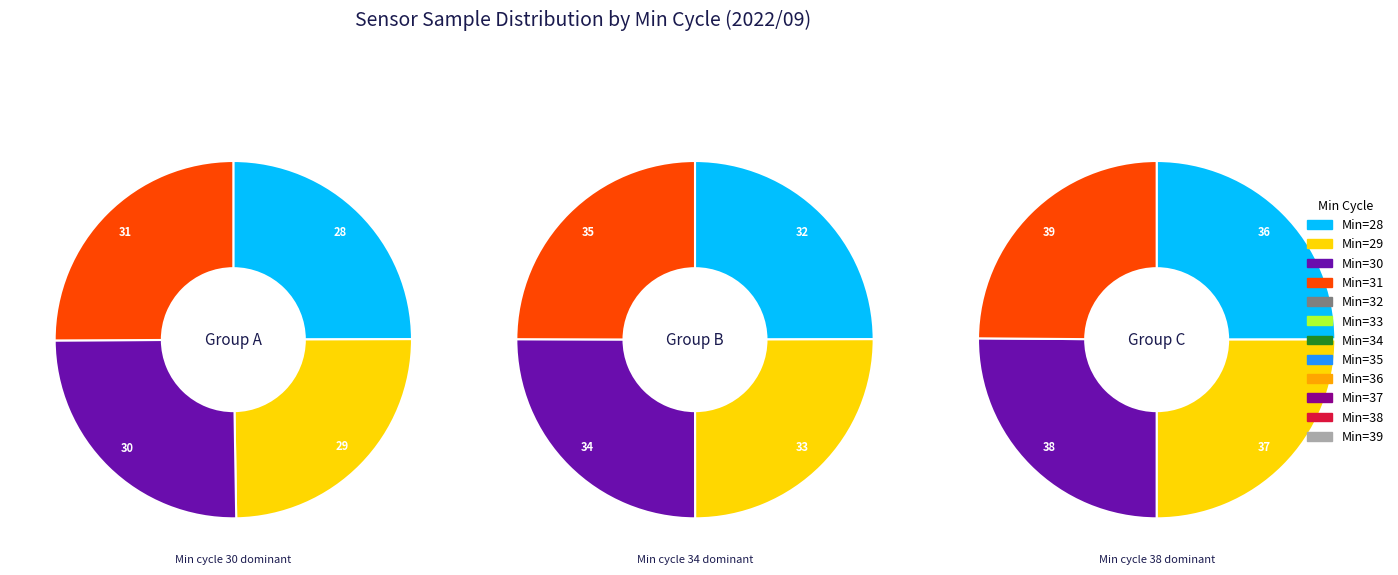

Approximately how many times larger is the value at 33 compared to 38?

1.0